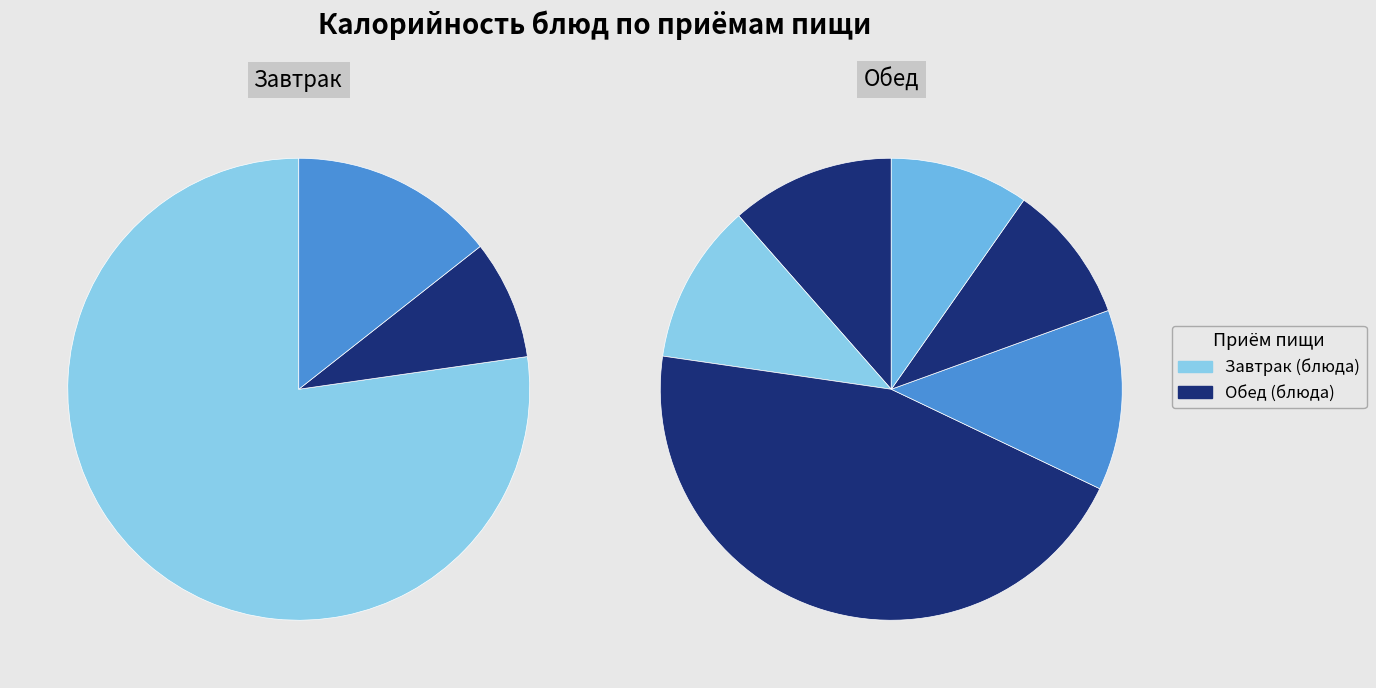

Combined, what portion of the pie is ЩИ ИЗ СВЕЖЕЙ КАПУСТЫ СО СМЕТАНОЙ and ХЛЕБ ПШЕНИЧНЫЙ (Завтрак)?

12.5%